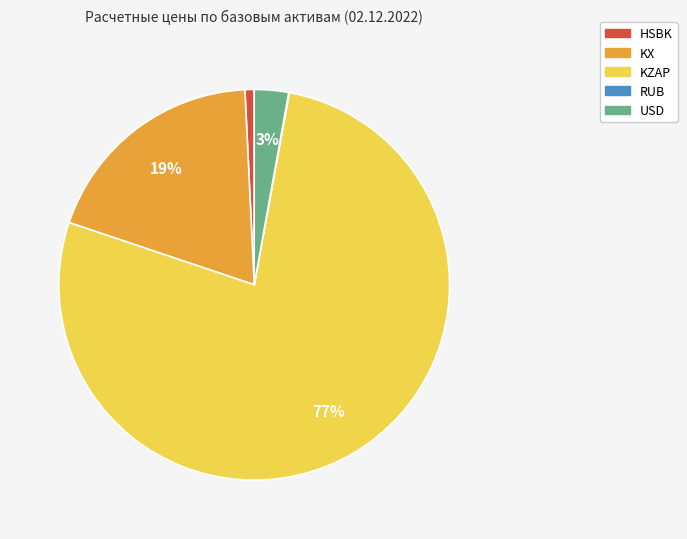

What percentage is the HSBK slice, to the nearest percent?

1%